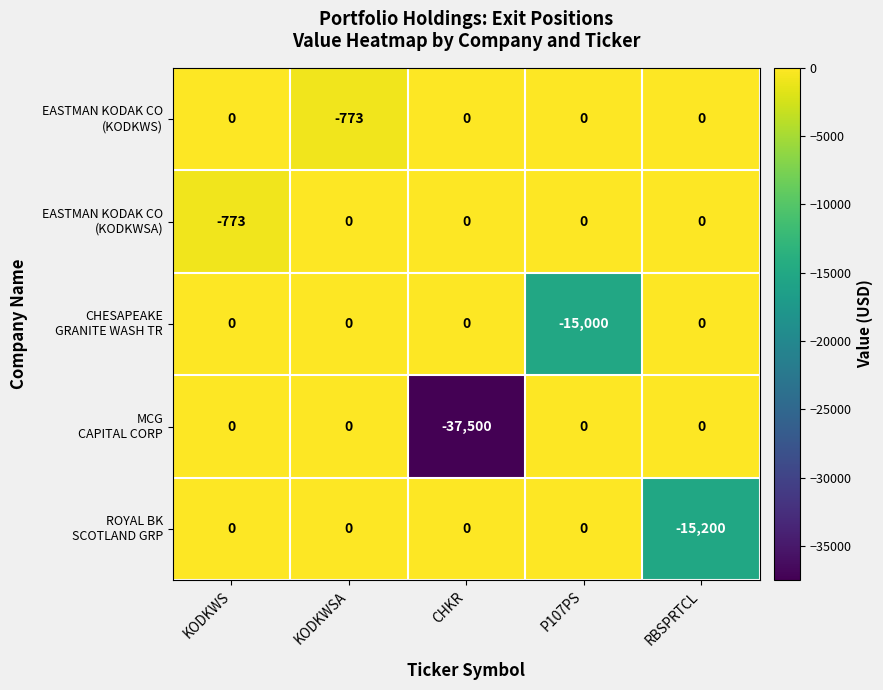

What is the total value across all series at KODKWS?

-773